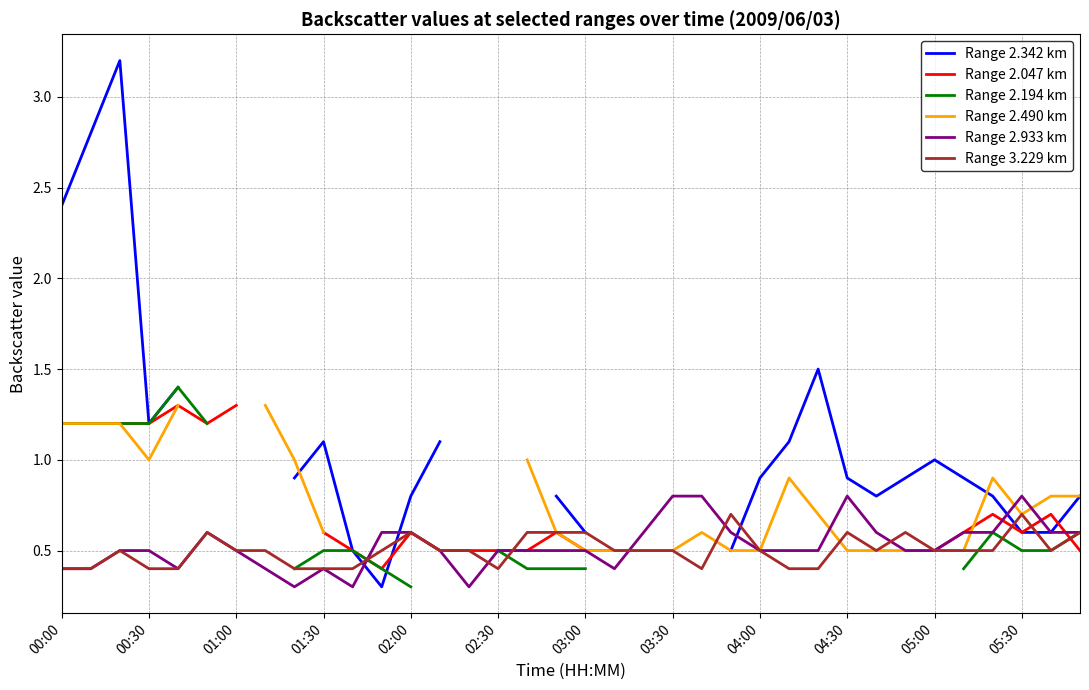

In Range 3.229 km, how many points are lower than both neighbors (excluding endpoints)?

4